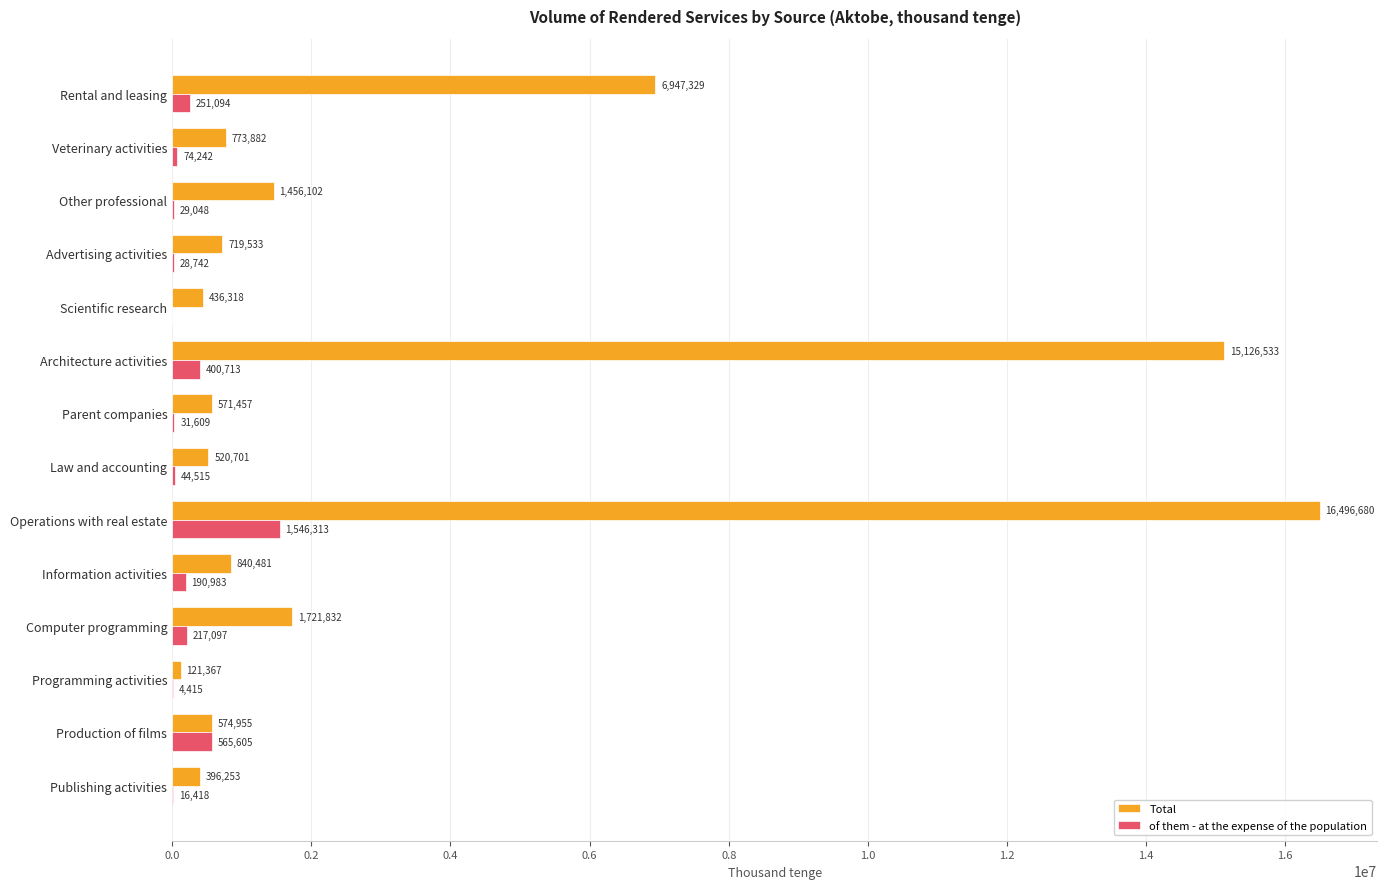

At which label does of them - at the expense of the population reach its peak?

Operations with real estate